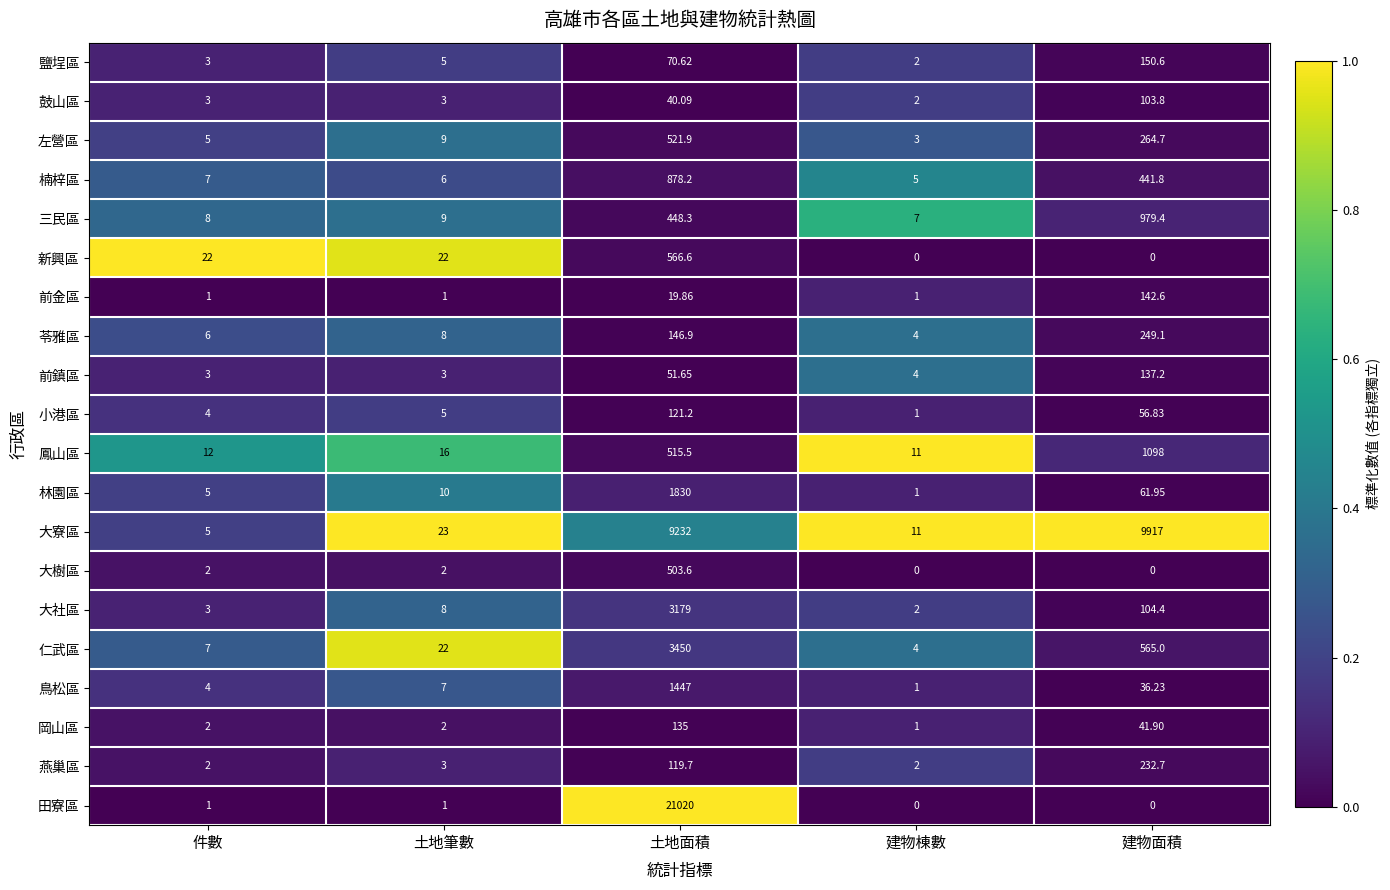

Which series has the widest spread of values?

田寮區